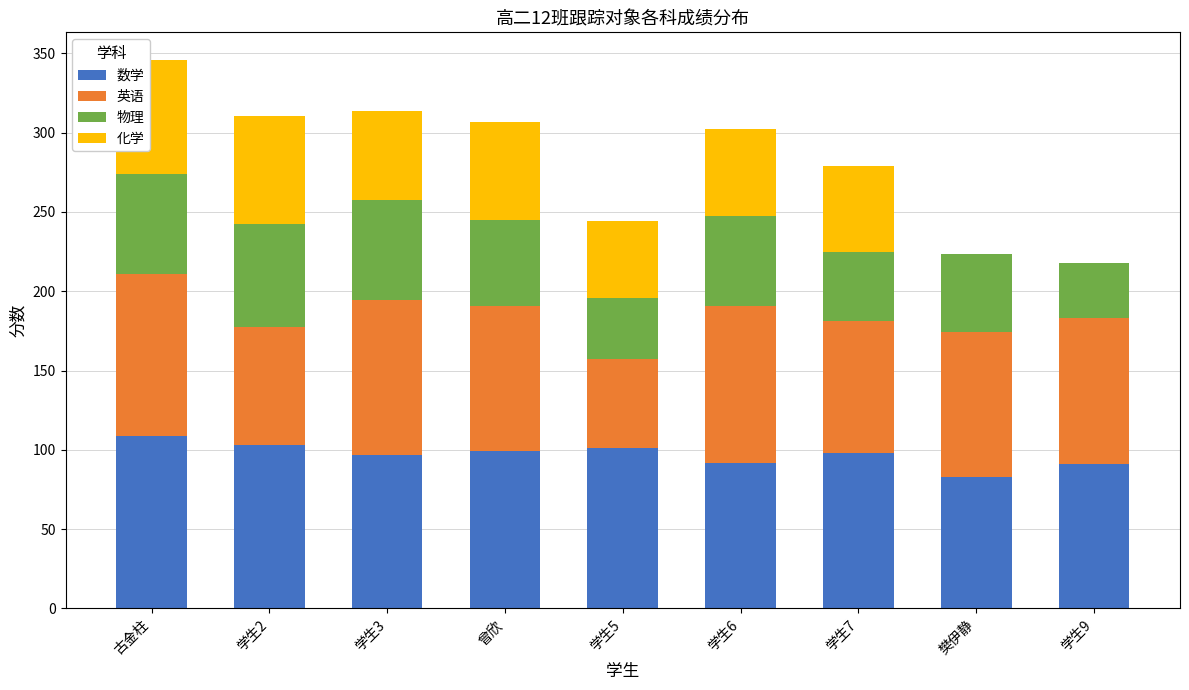

What is the sum of the 数学 values at 学生7 and 学生3?

195.0